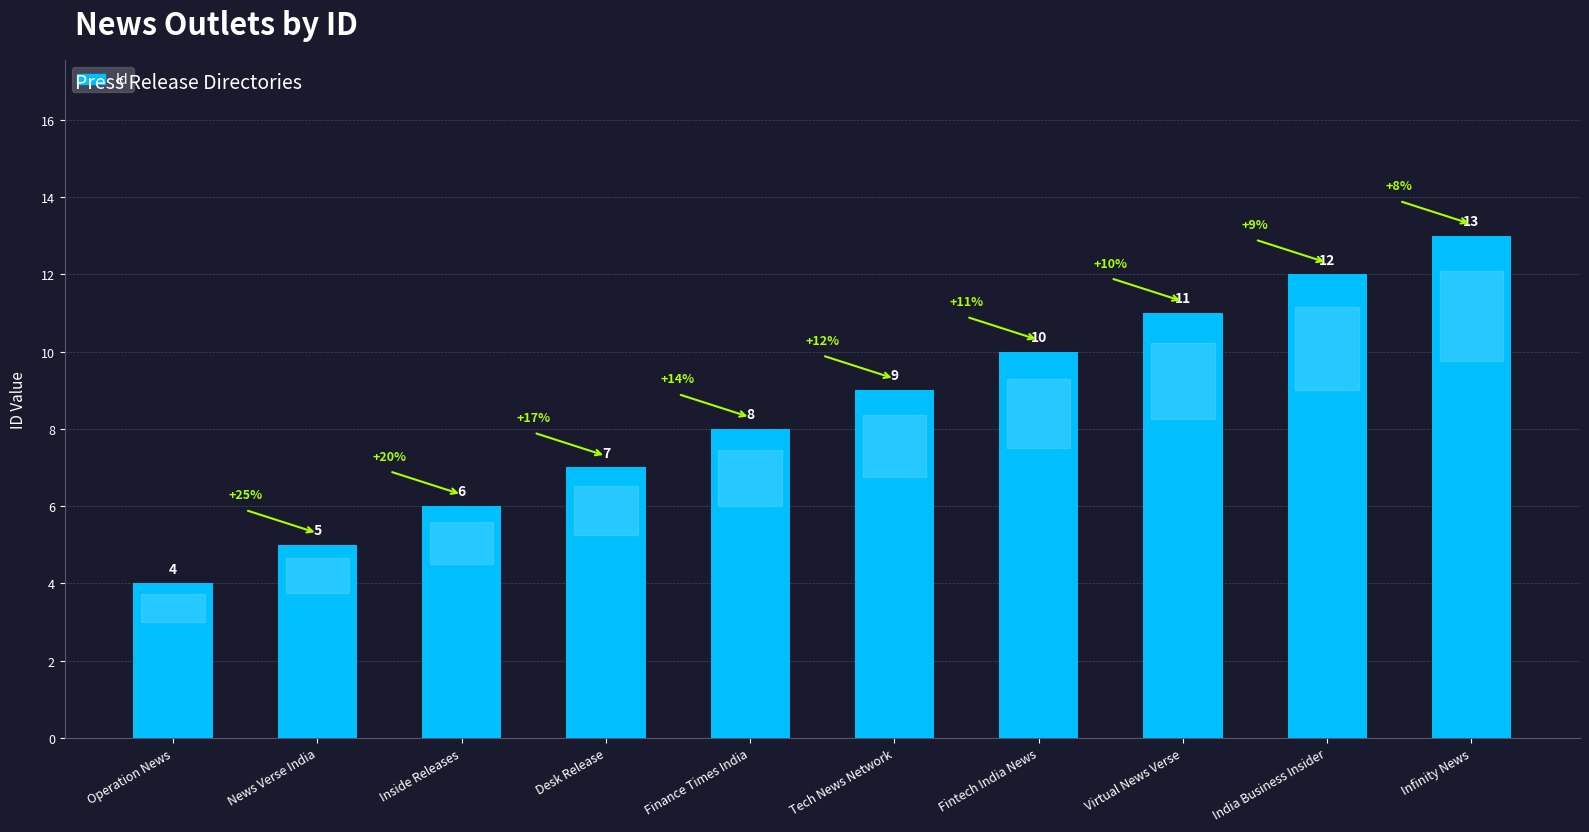

What is the approximate value at Virtual News Verse?

11